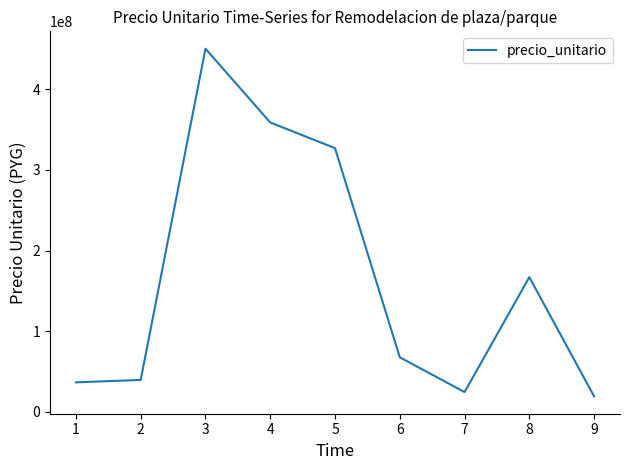

What is the difference between the maximum and minimum values?

430640658